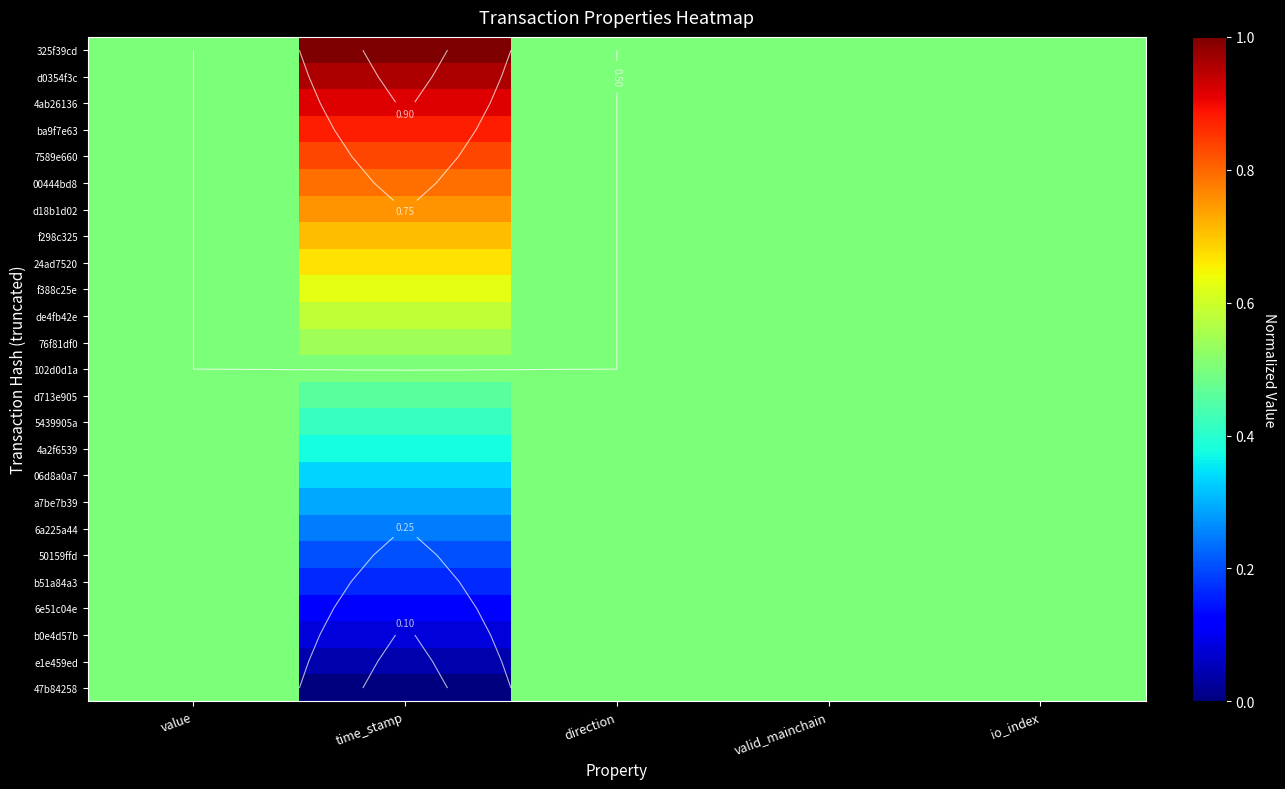

What is the difference between the maximum and minimum values in the d0354f3c series?

0.5